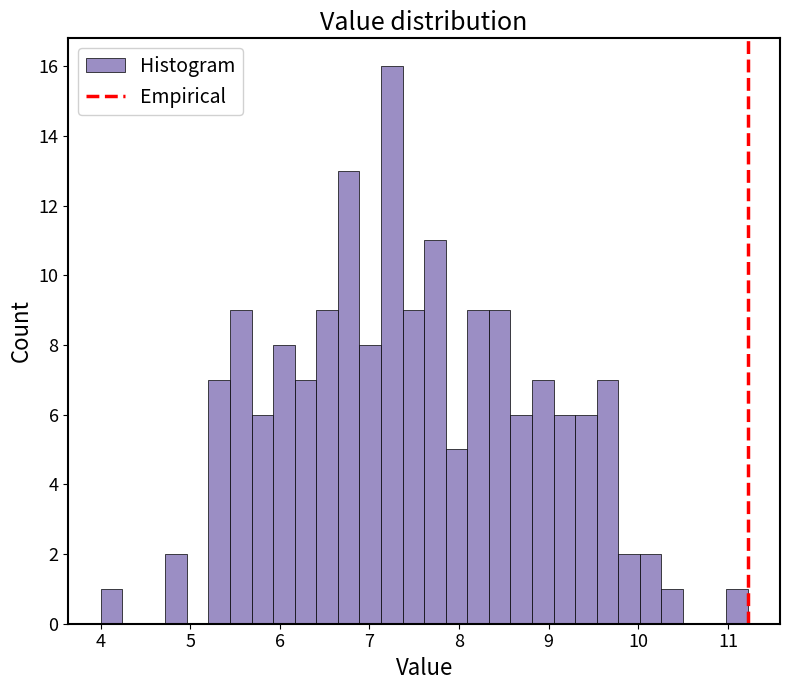

Read against the x-axis, roughly where is the centre of the tallest bar?

7.2